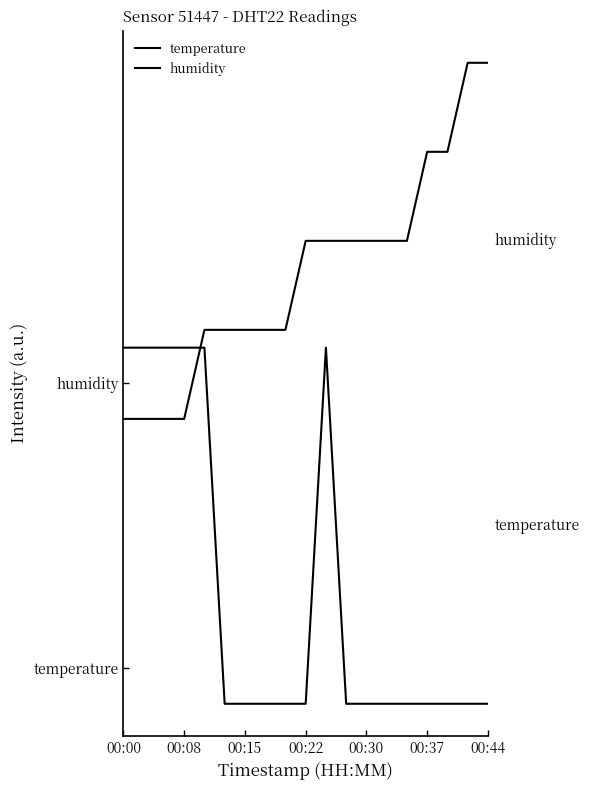

Does the chart have visible grid lines?

No